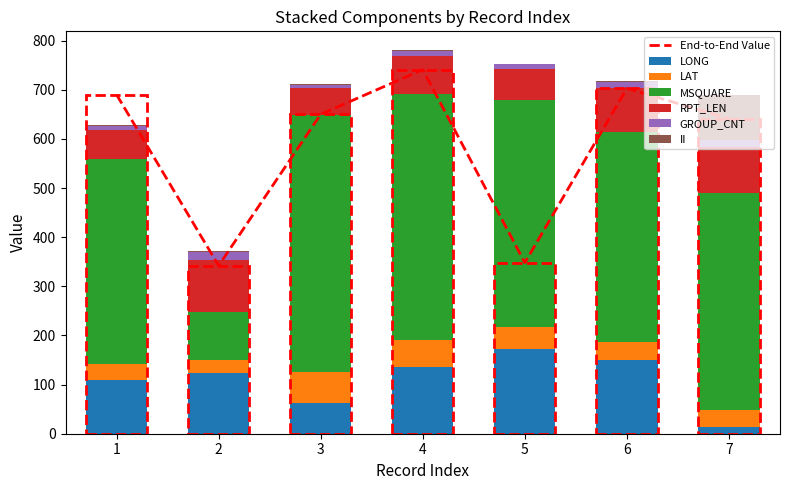

Which category has the lowest value in the LONG series?

7